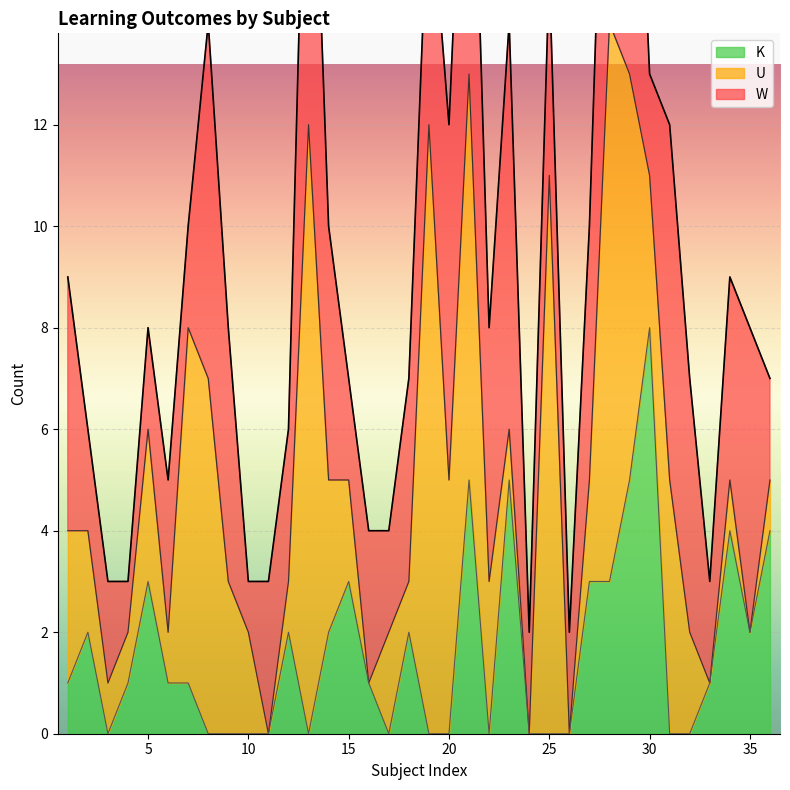

True or false: W has more than 0 points higher than both neighbors.

True